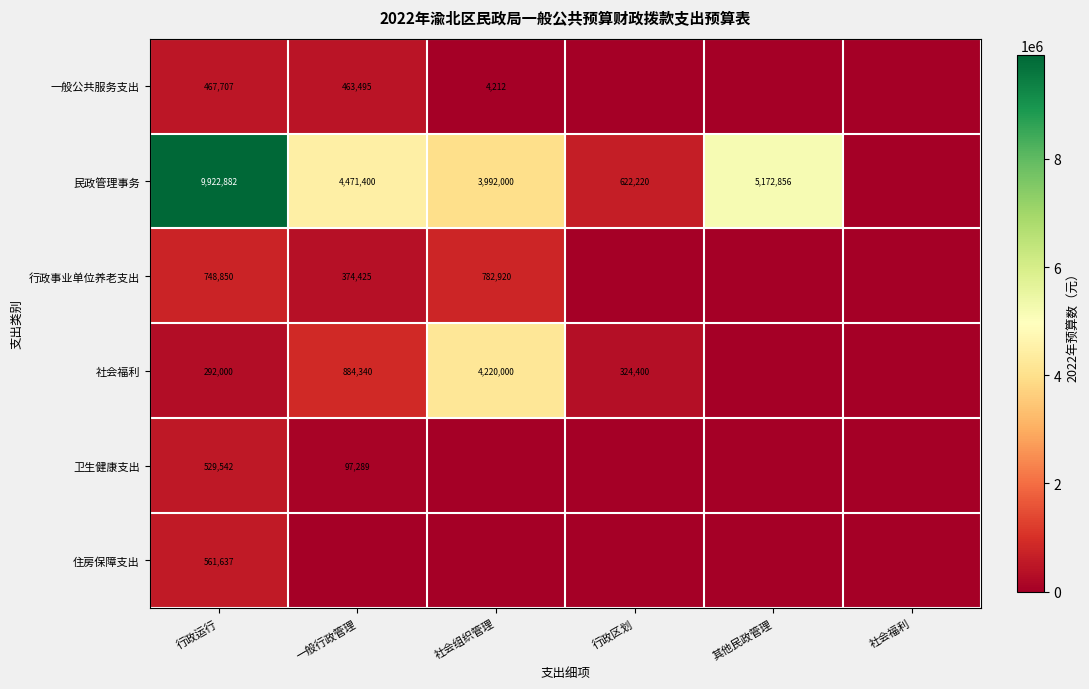

Is the value of 行政事业单位养老支出 at 一般行政管理 greater than the value of 卫生健康支出 at 行政运行?

No